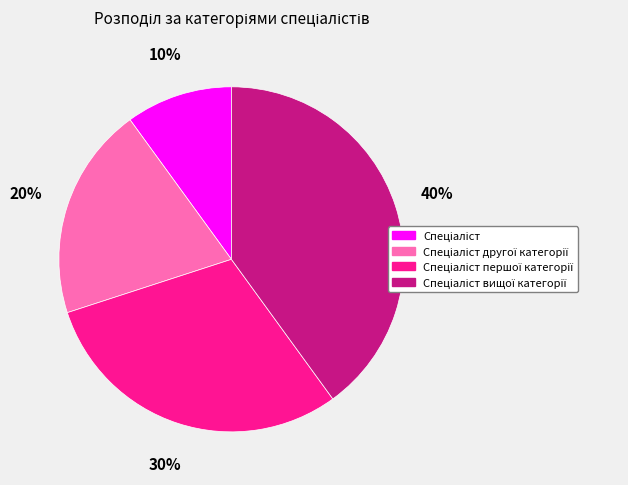

Is there a majority slice in this chart?

No